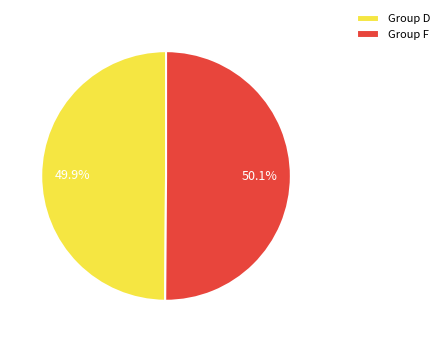

Approximately how many times larger is the value at Group D compared to Group F?

1.0